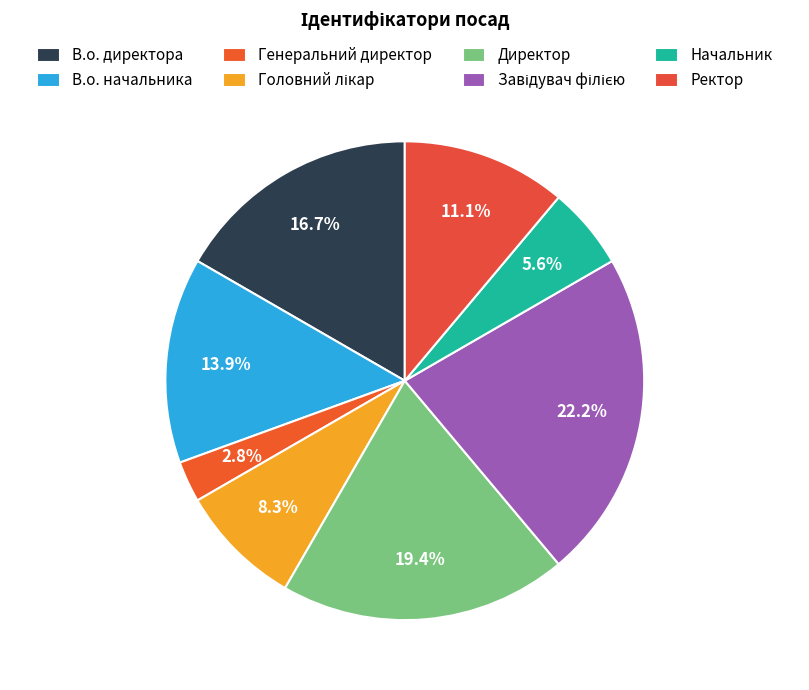

True or false: Директор accounts for 5% of the total.

False